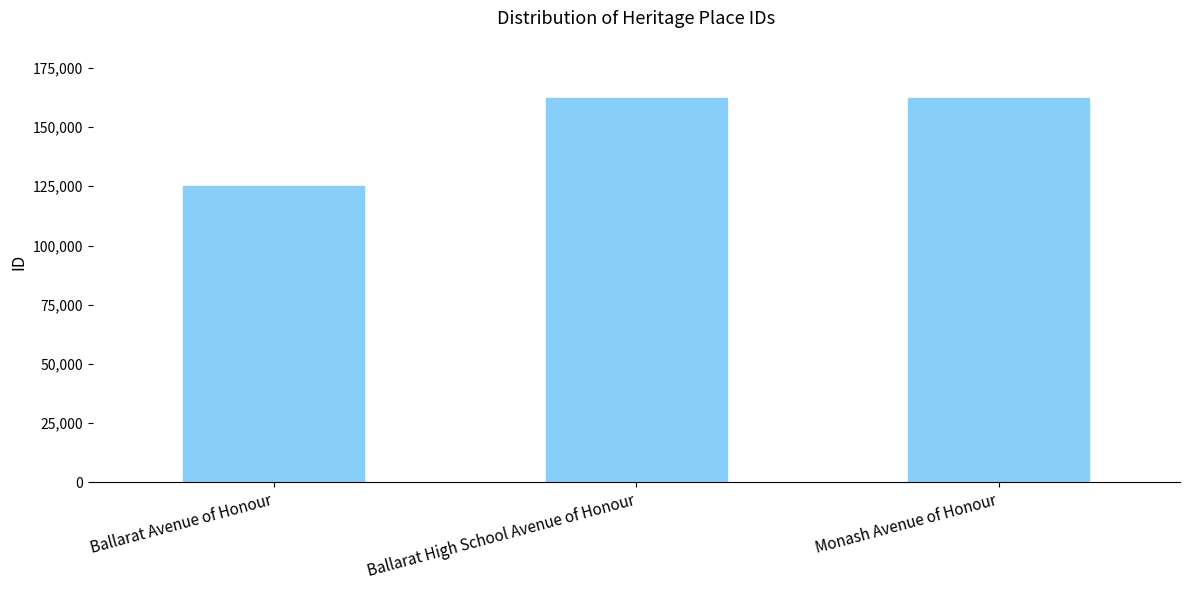

Does the chart contain any negative values?

No